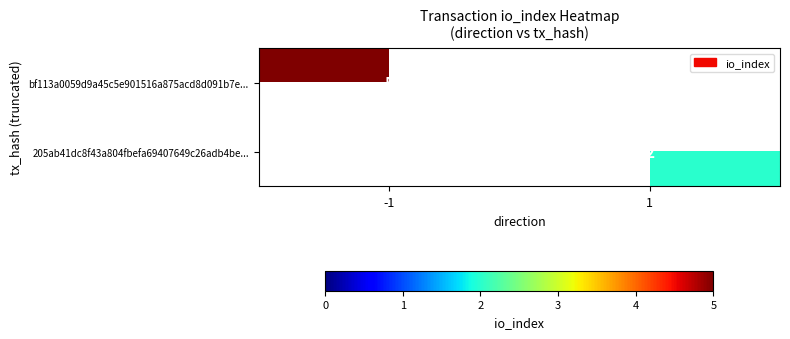

Is the value of bf113a0059d9a45c5e901516a875acd8d091b7e... at -1 greater than the value of 205ab41dc8f43a804fbefa69407649c26adb4be... at 1?

Yes